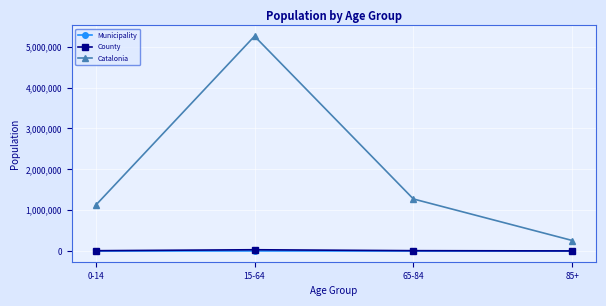

At which label does County first exceed 7612?

15-64